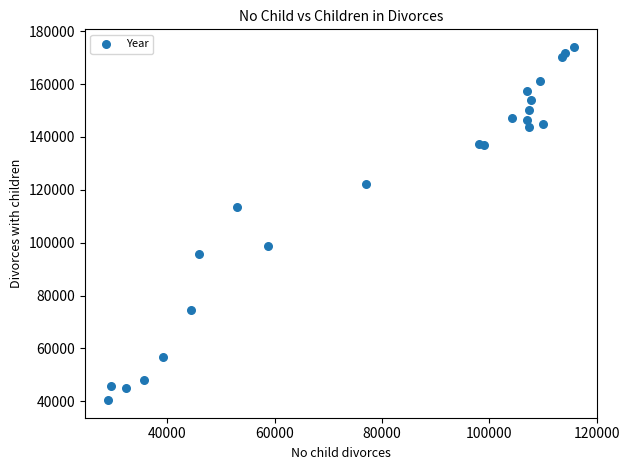

What Y value in the scatter plot is closest to 107247?

113681